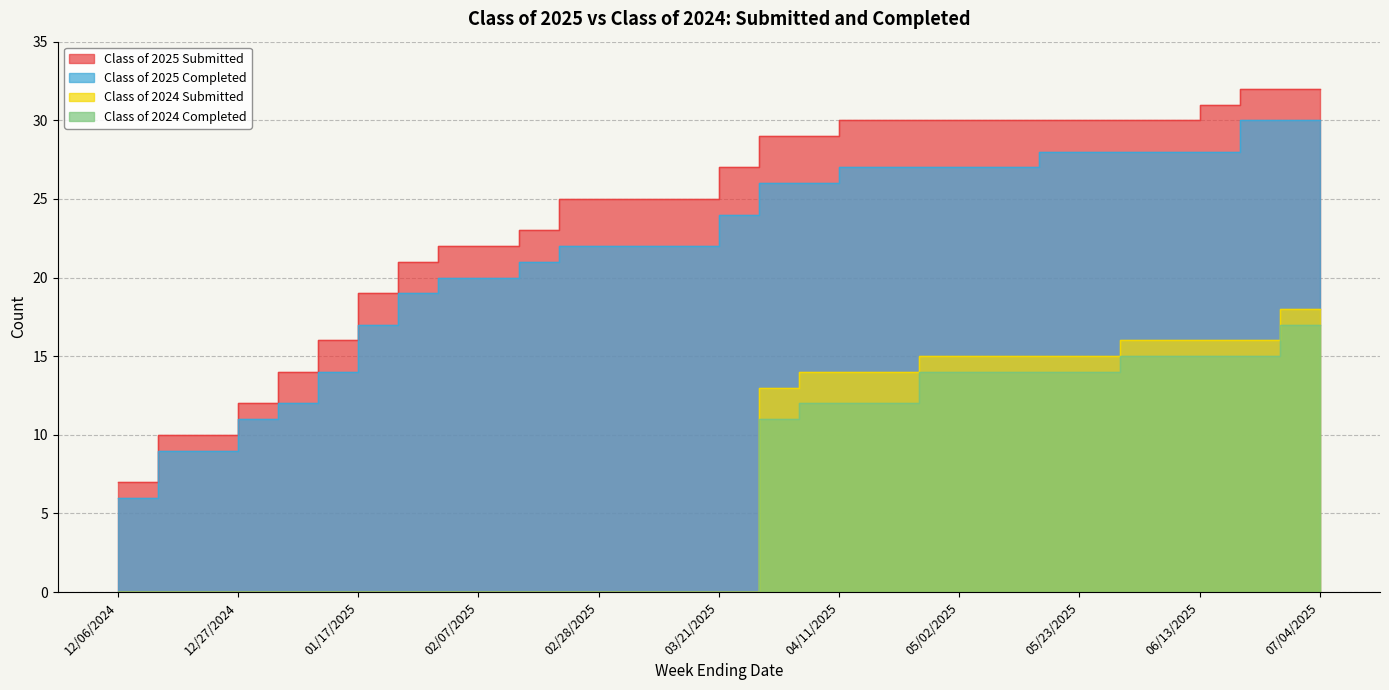

Is the value of Class of 2024 Completed at 12/31/2024 greater than the value of Class of 2025 Submitted at 12/20/2024?

No